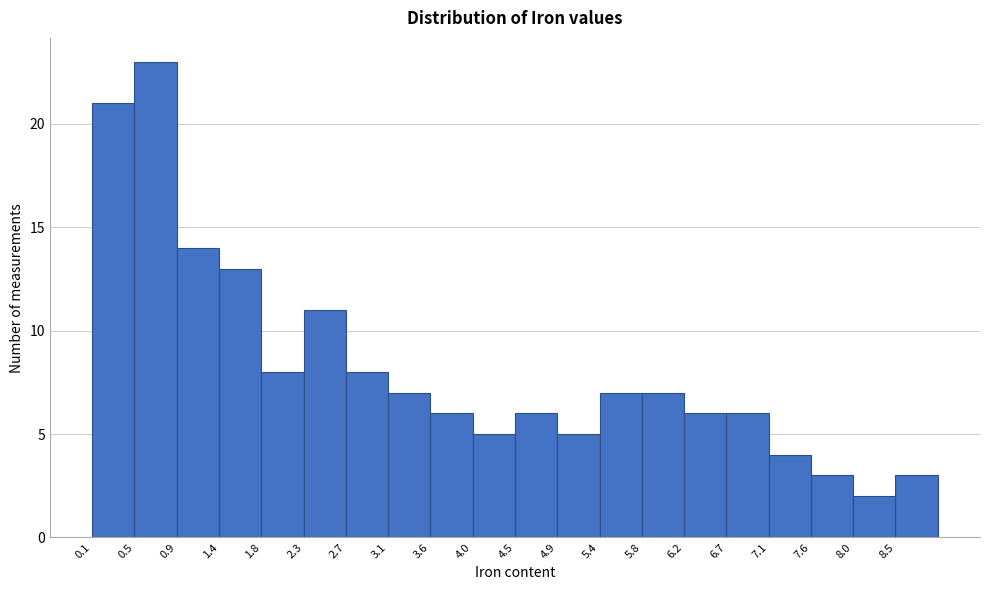

Which range on the x-axis has the tallest bar?

0.50 to 0.95